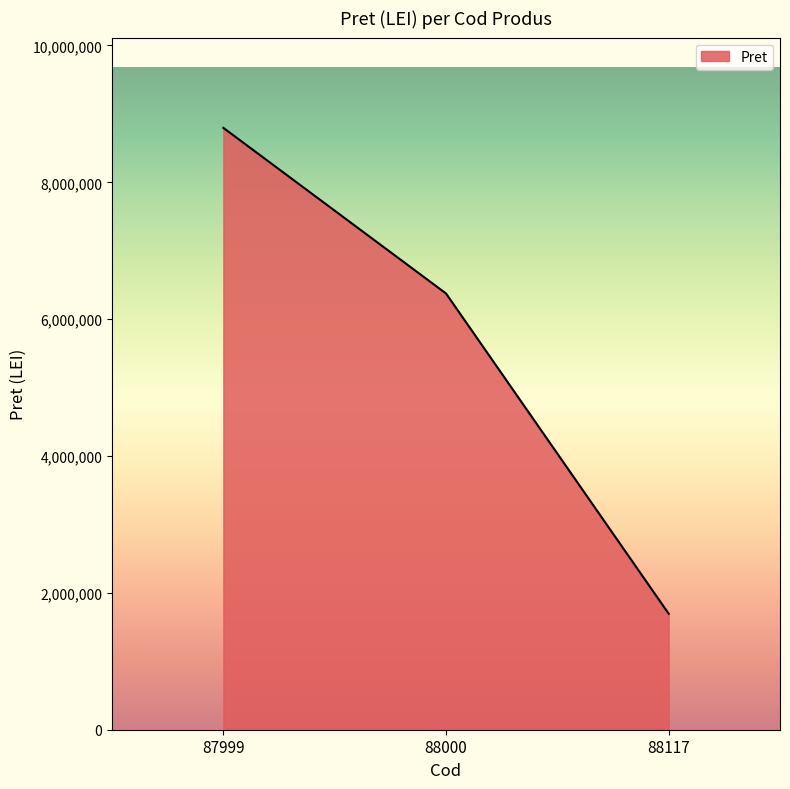

Between 87999 and 88000, which is larger?

87999